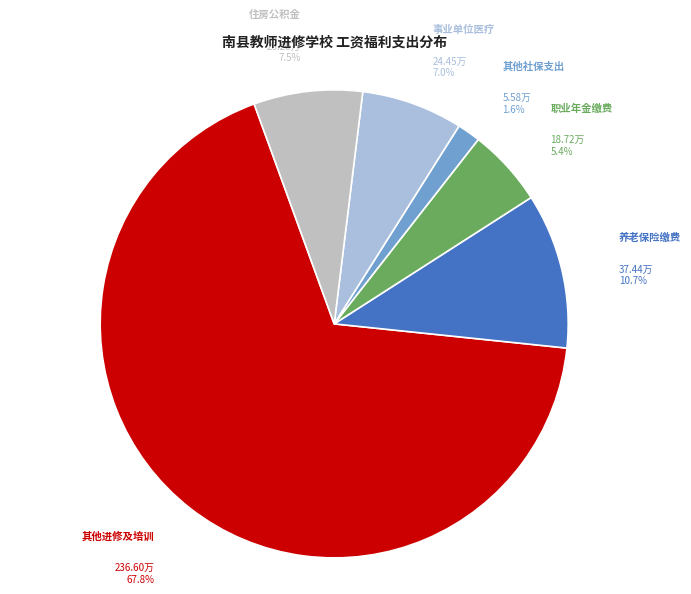

To the nearest percent, what is the average slice percentage?

17%